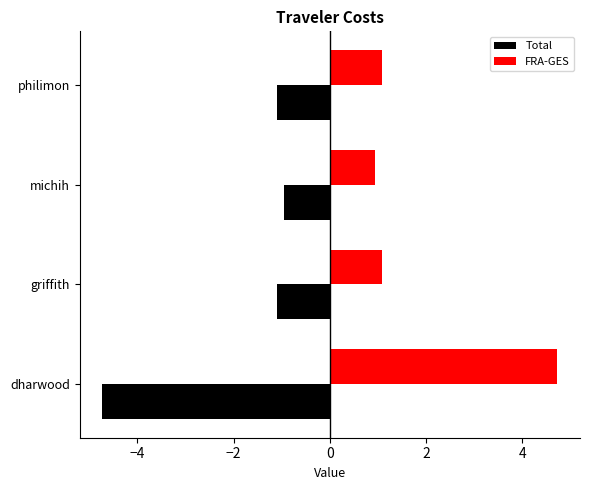

What is the approximate value of FRA-GES at philimon?

1.1